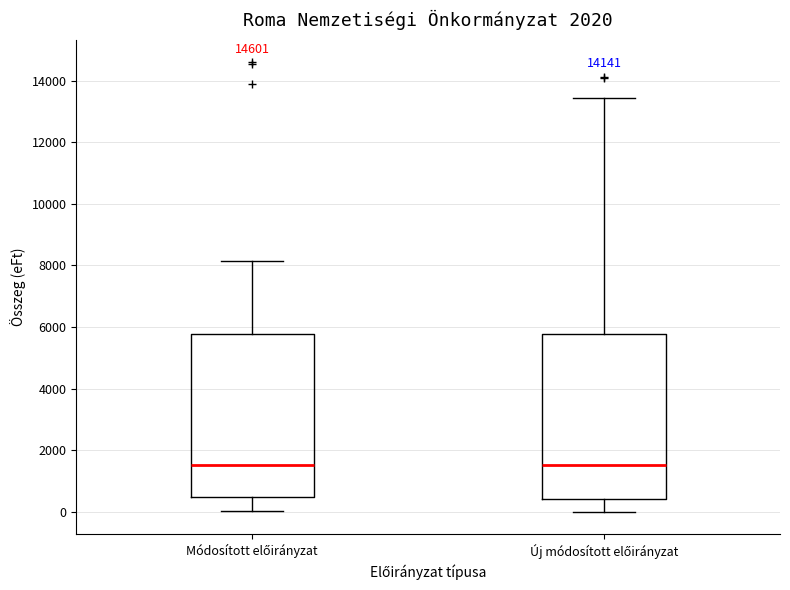

Reading left to right, read every box against the y-axis: the position of its median line, the range the box covers, and the ends of its whiskers. The values are not printed on the chart, so give them approximately, as read against the axis.

Módosított előirányzat: median 1600, box 400 to 5800, whiskers 0 to 8200
Új módosított előirányzat: median 1600, box 400 to 5800, whiskers 0 to 13400